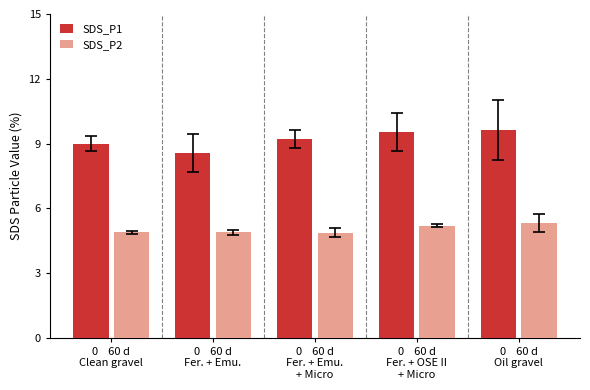

Which category has the lowest value in the SDS_P1 series?

0    60 d
Fer. + Emu.